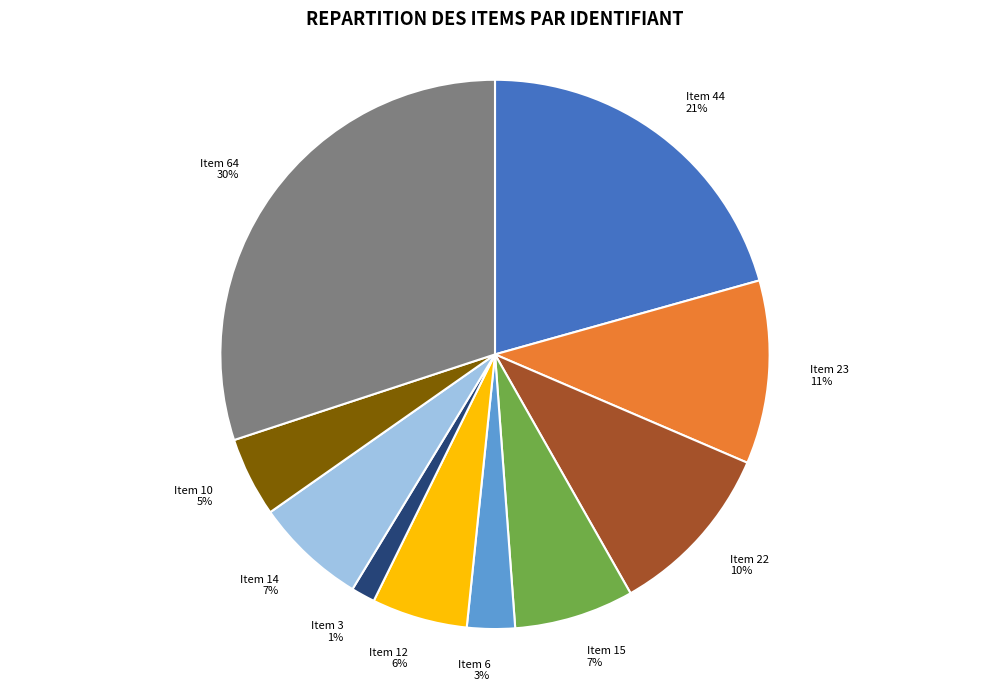

Between Item 23 and Item 64, which is larger?

Item 64